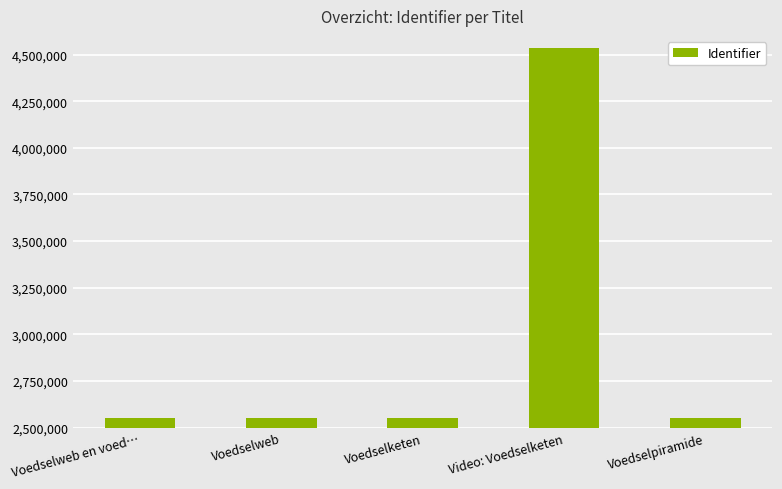

Between Voedselweb en voed… and Video: Voedselketen, which is larger?

Video: Voedselketen